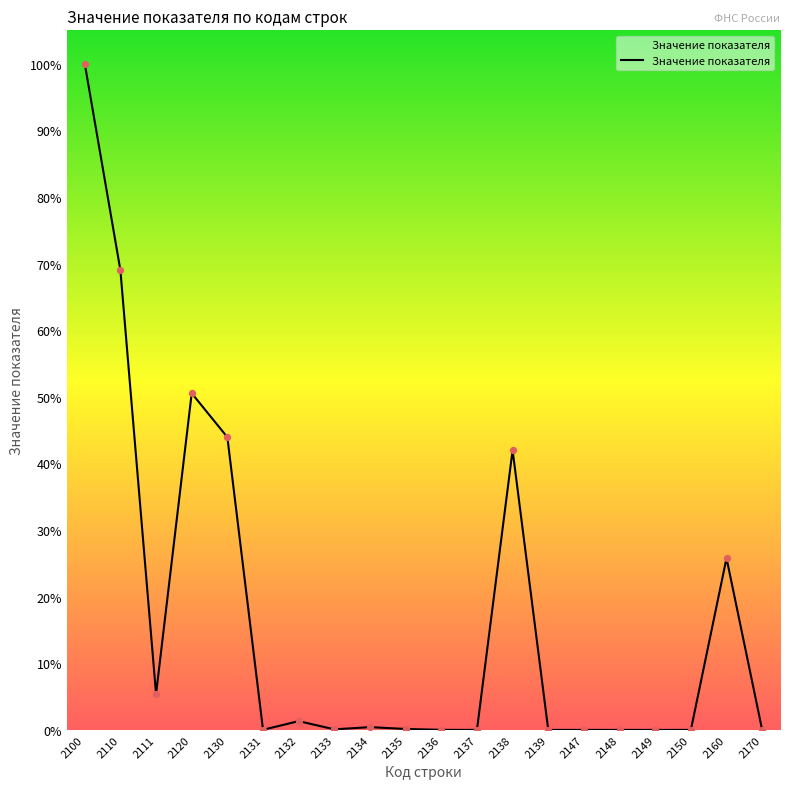

Is this an area chart (filled region under the line)?

Yes